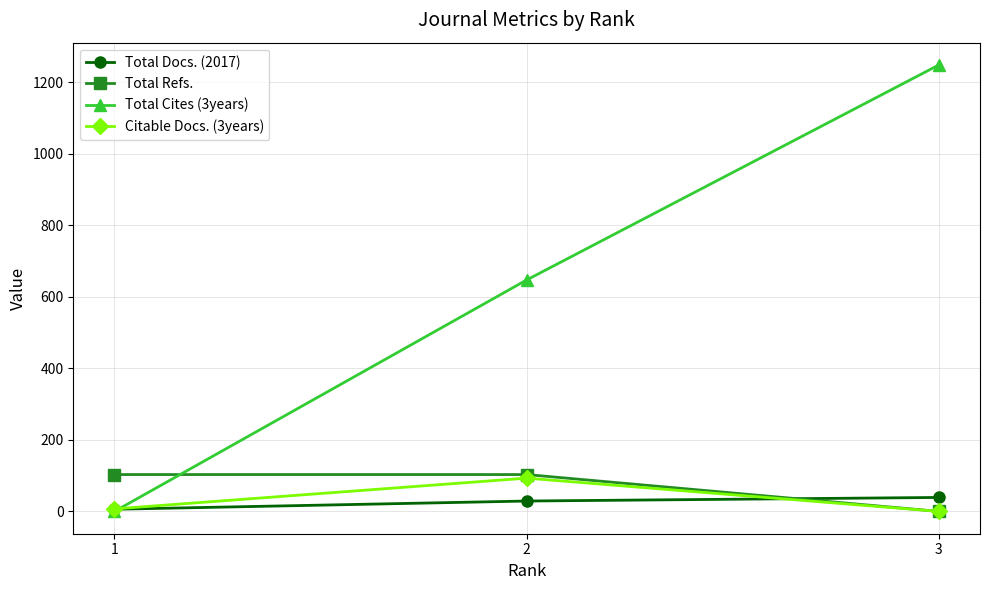

Which category has the highest value across all series?

3